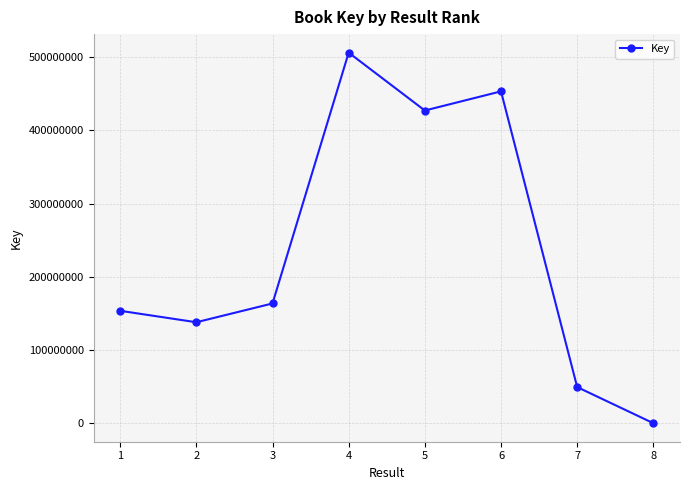

What value does the data have at 3, to the nearest 100?

163741900